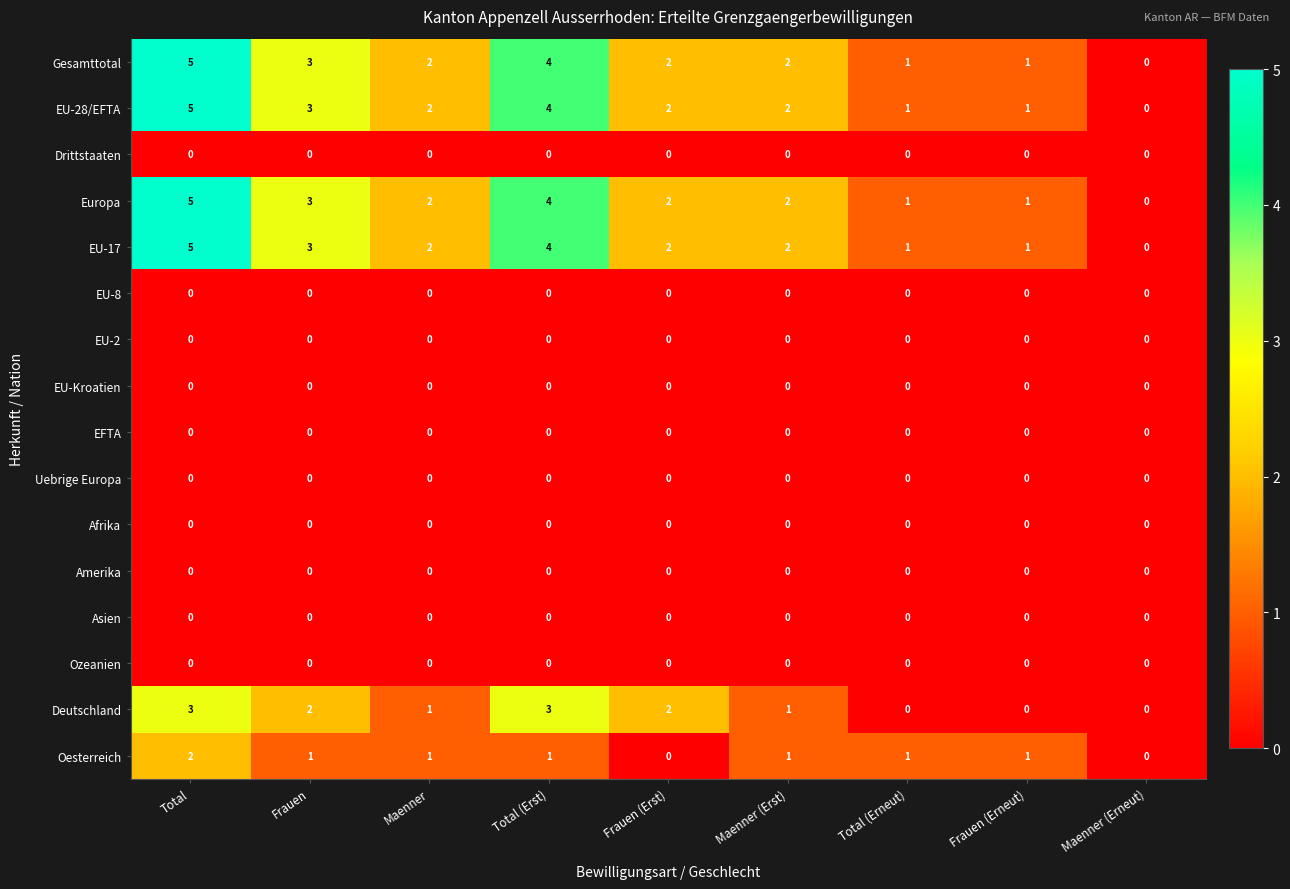

What is the total value across all series at Maenner?

10